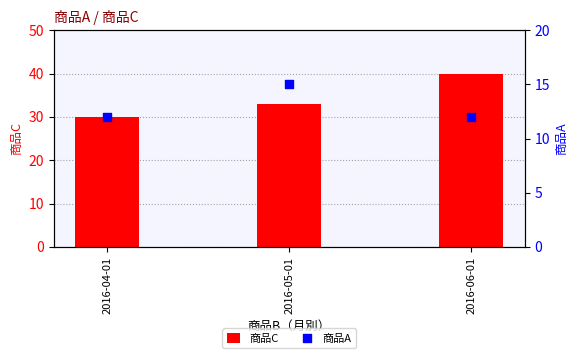

What are all the series names shown in the legend?

商品C, 商品A